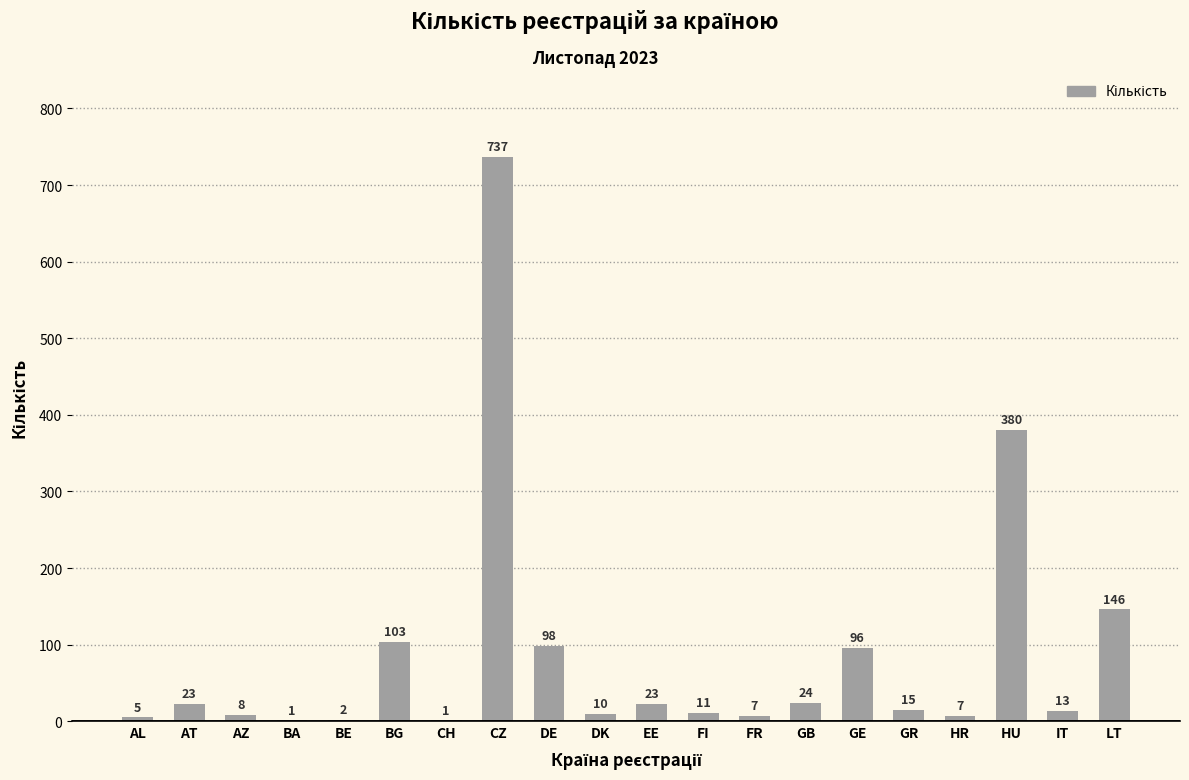

Where does the data first go above 15?

AT